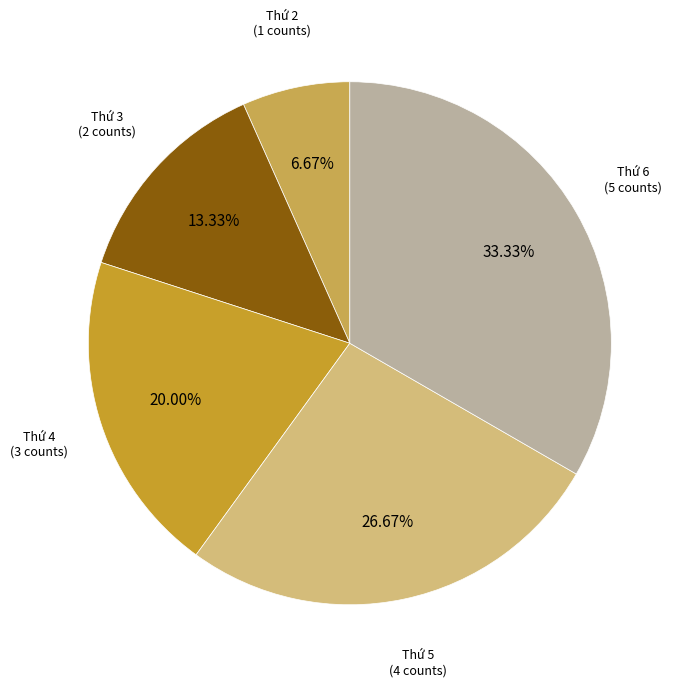

Which slice is the smallest?

Thứ 2